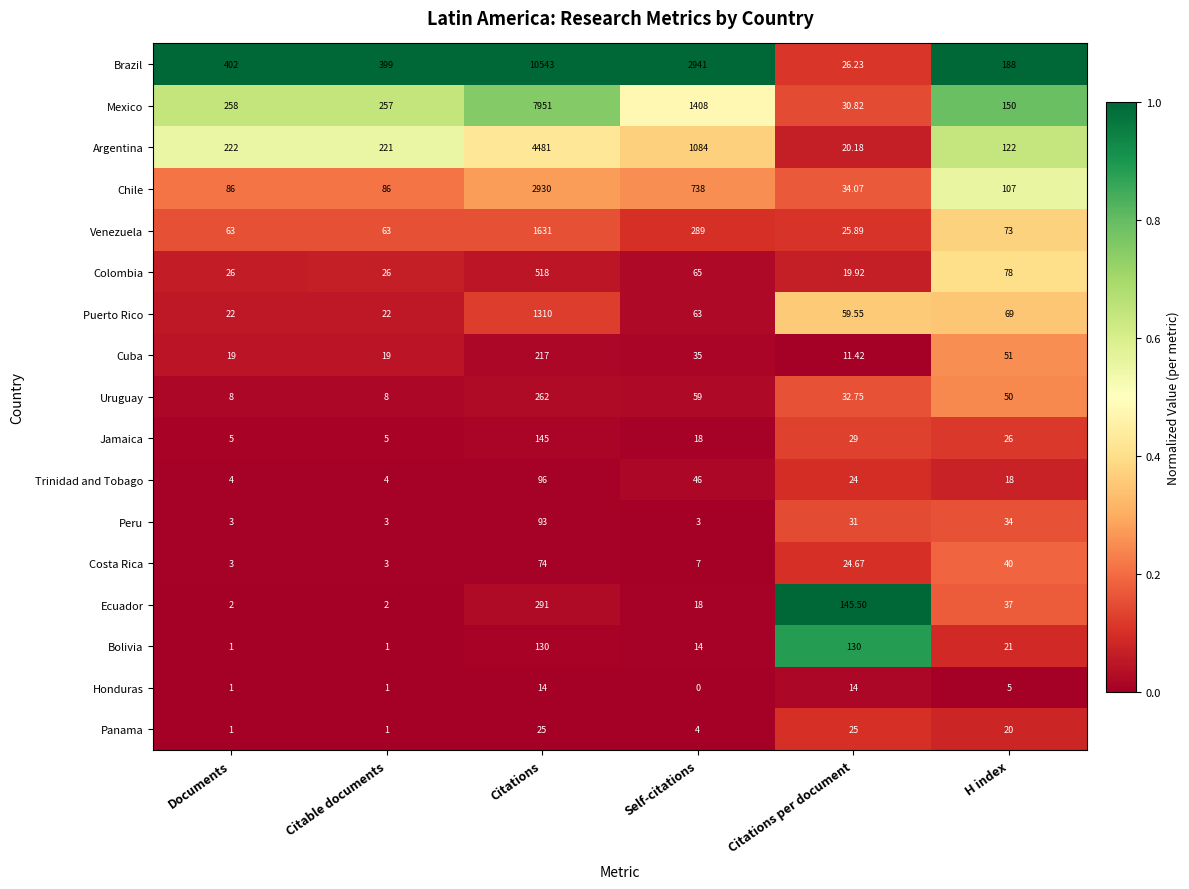

Which category has the lowest value in the Mexico series?

Citations per document